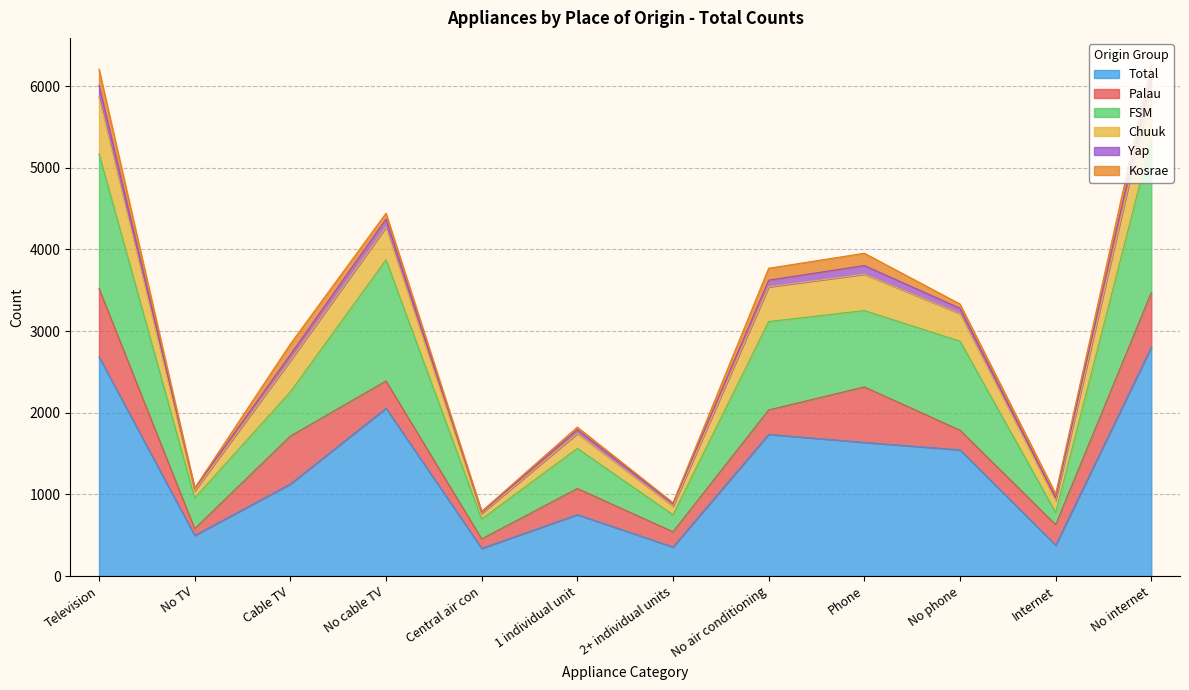

What is the label of the 6th point from the right?

2+ individual units